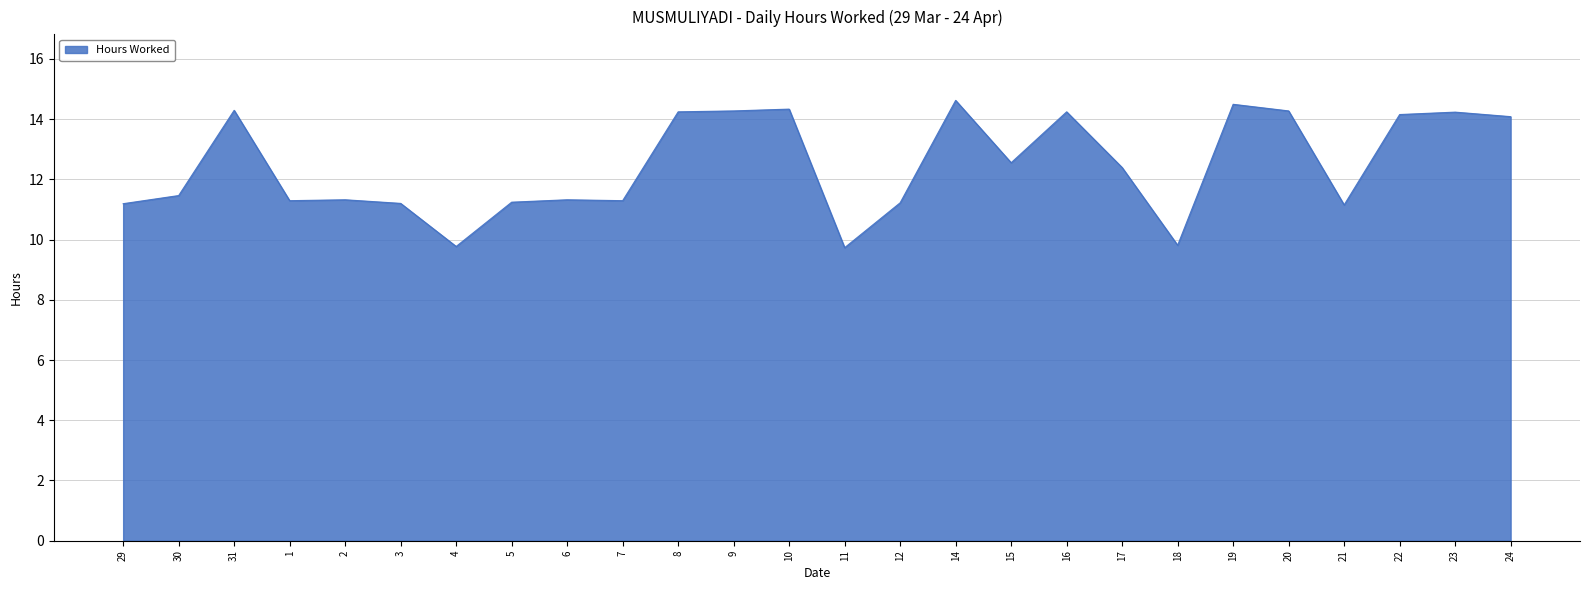

Where is the data nearest to the value 12?

17